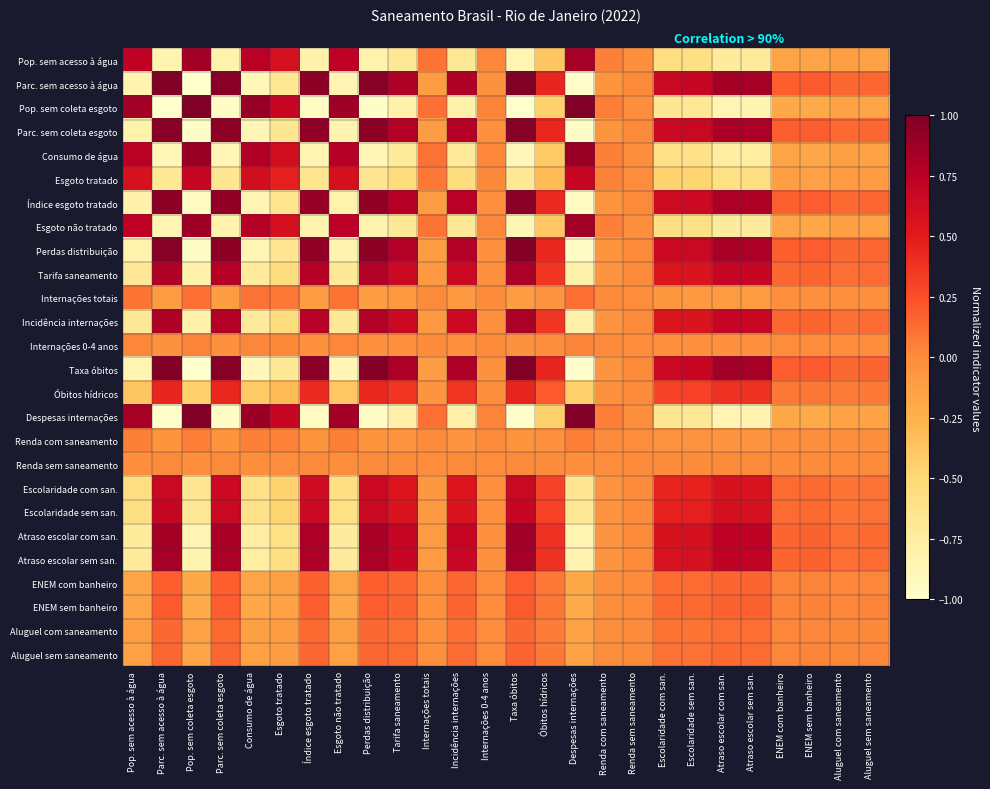

At which category is the sum across all series the highest?

Taxa óbitos